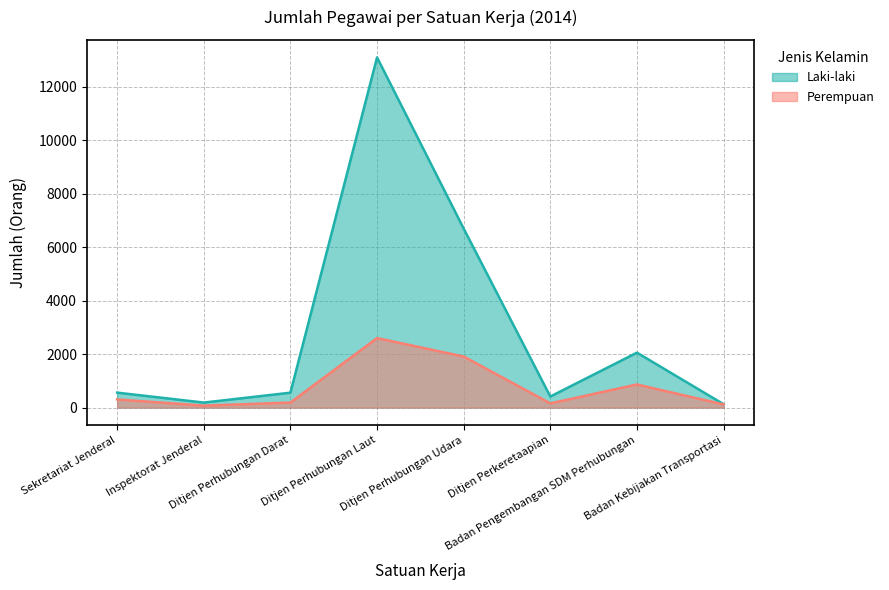

The value of Perempuan at Inspektorat Jenderal is 15. True or false?

False